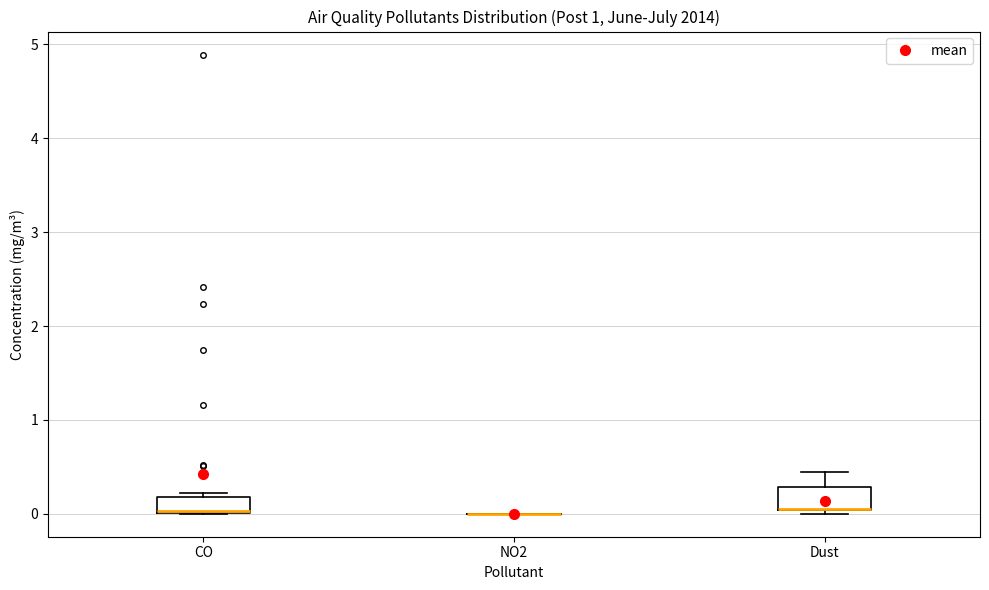

Reading left to right, transcribe this box plot: for each box, give where its median line is, the range the box spans, and where its two whiskers end, as read against the y-axis. The values are not printed on the chart, so give them approximately, as read against the axis.

CO: median 0.0 (drawn on the box's lower edge), box 0.0 to 0.2, whiskers 0.0 to 0.2 (just above the box's upper edge)
NO2: box collapsed to a line at 0.0, whiskers 0.0 to 0.0
Dust: median 0.0 (drawn on the box's lower edge), box 0.0 to 0.3, whiskers 0.0 (just below the box's lower edge) to 0.4